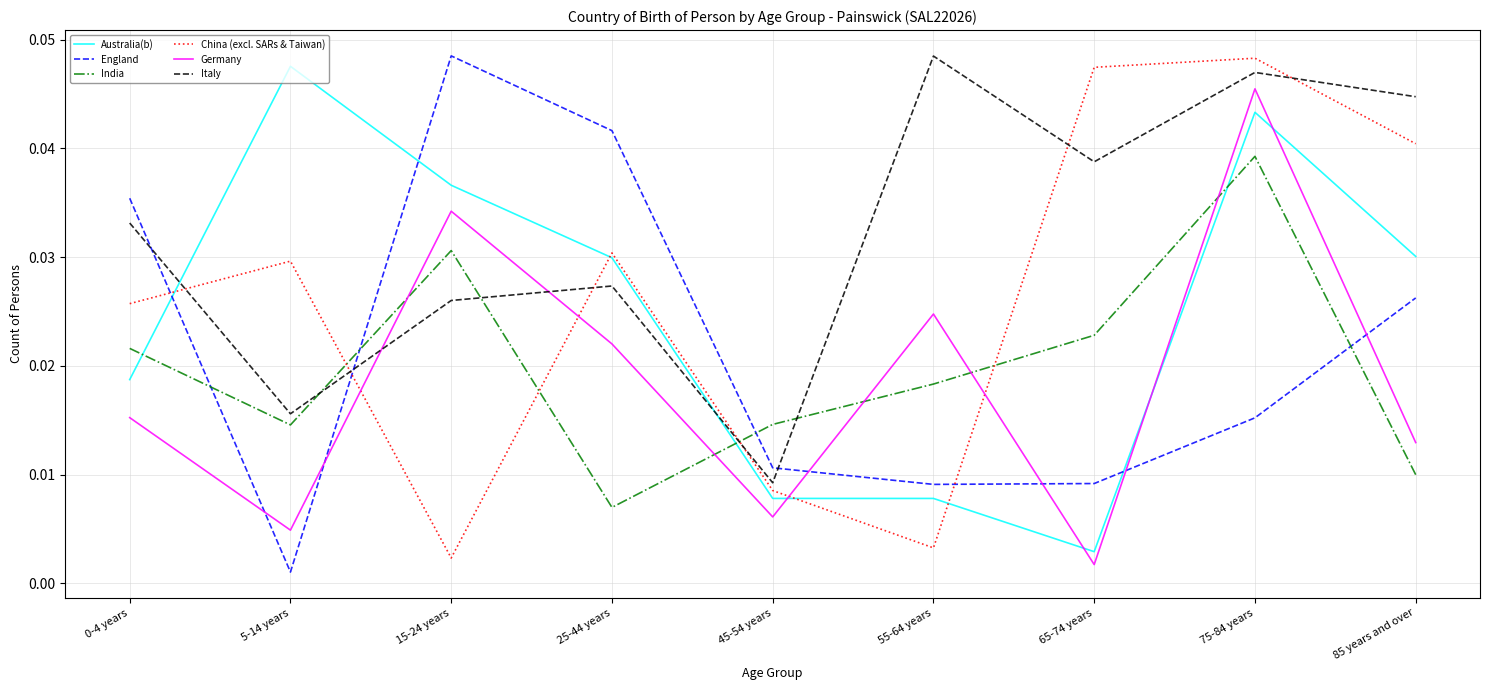

Which series has the largest range (max minus min)?

England